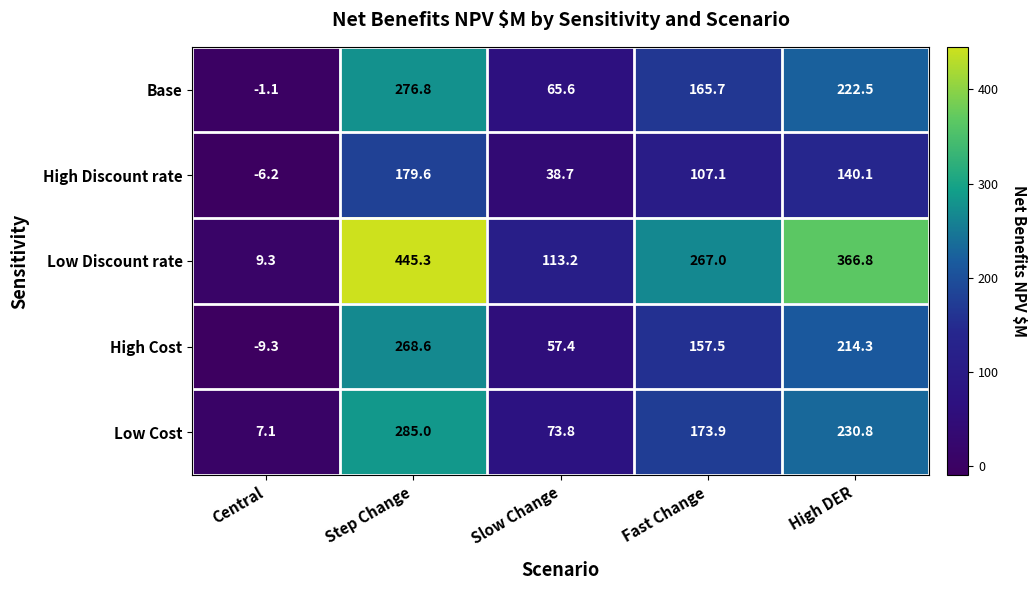

Reading right to left, what are all the values shown in this chart?

Base: High DER=222.5	Fast Change=165.7	Slow Change=65.6	Step Change=276.8	Central=-1.1
High Discount rate: High DER=140.1	Fast Change=107.1	Slow Change=38.7	Step Change=179.6	Central=-6.2
Low Discount rate: High DER=366.8	Fast Change=267.0	Slow Change=113.2	Step Change=445.3	Central=9.3
High Cost: High DER=214.3	Fast Change=157.5	Slow Change=57.4	Step Change=268.6	Central=-9.3
Low Cost: High DER=230.8	Fast Change=173.9	Slow Change=73.8	Step Change=285.0	Central=7.1